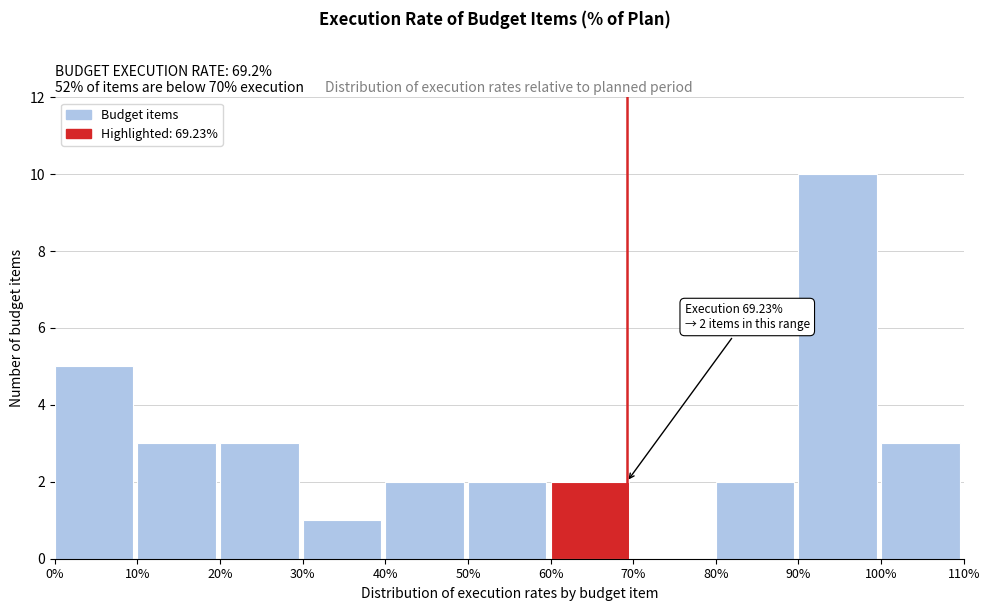

Which range on the x-axis has the tallest bar?

90% to 100%